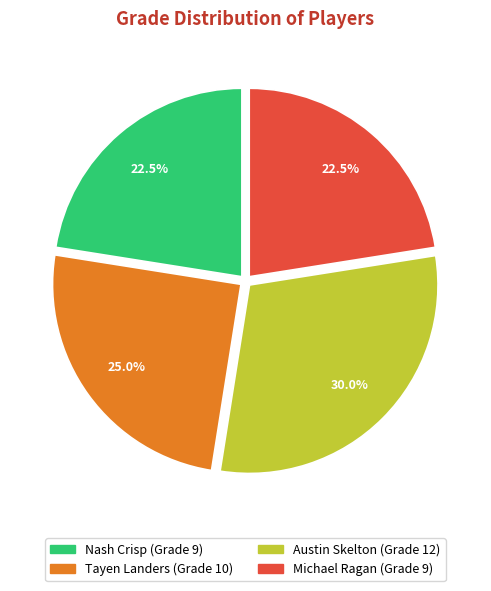

To the nearest percent, what is the difference between the largest and smallest slice percentages?

8%